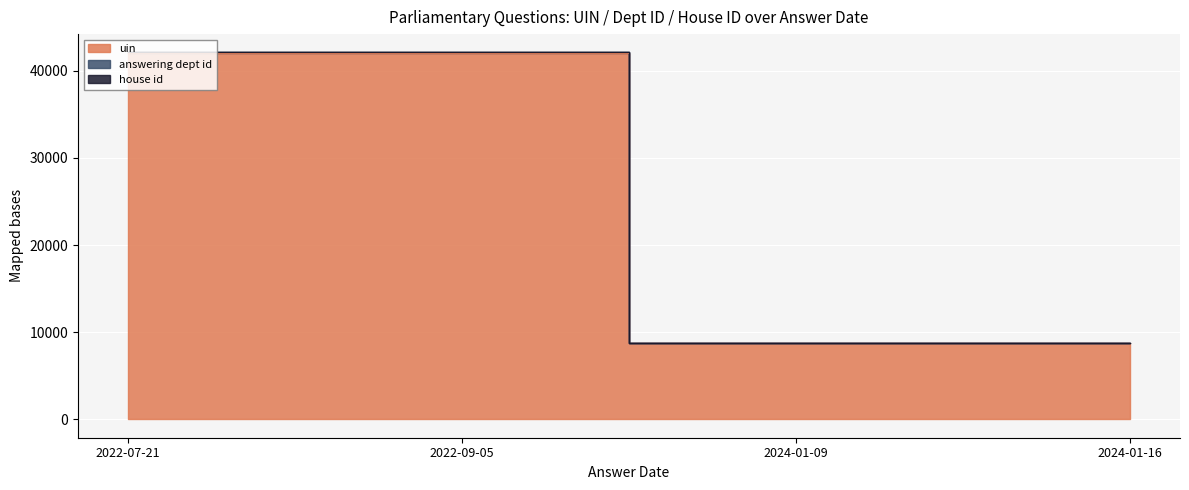

True or false: uin and answering dept id cross at least once.

False